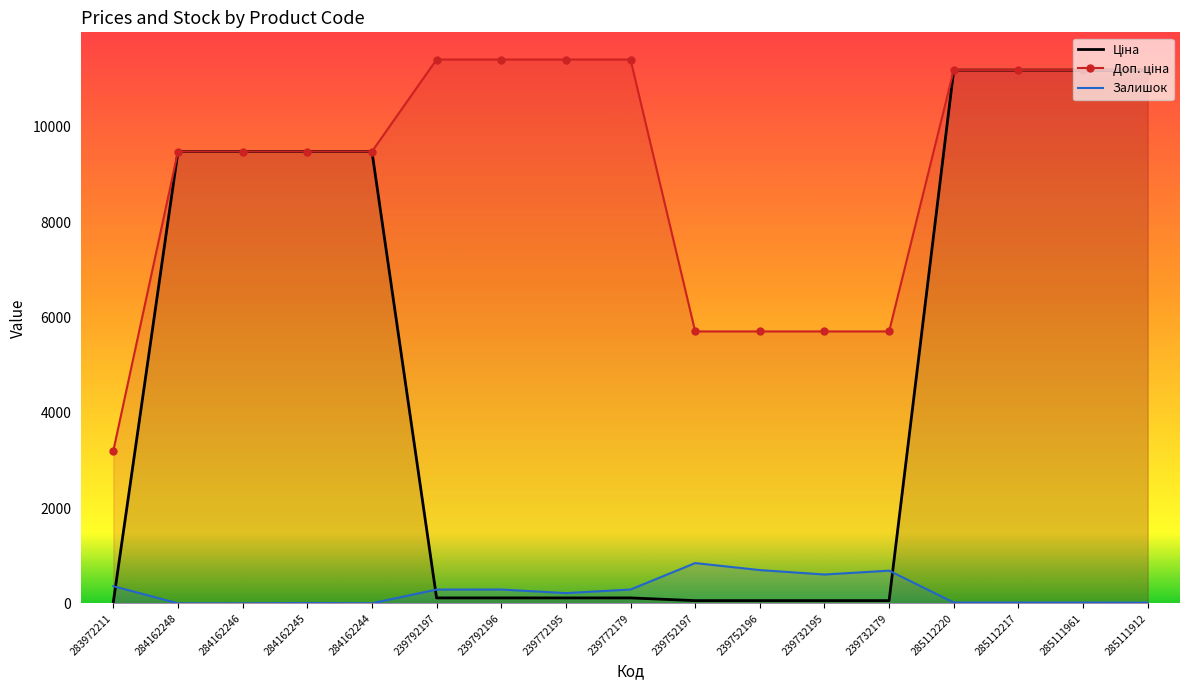

What is the total value across all series at 284162245?

18968.1